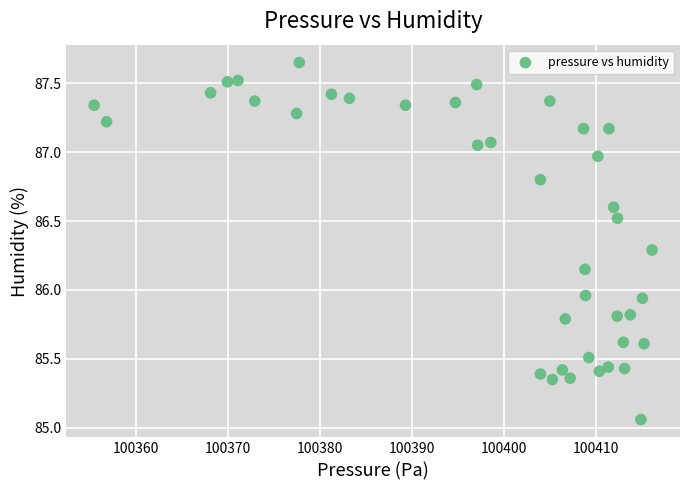

What is the range of Y values (max minus min)?

2.6